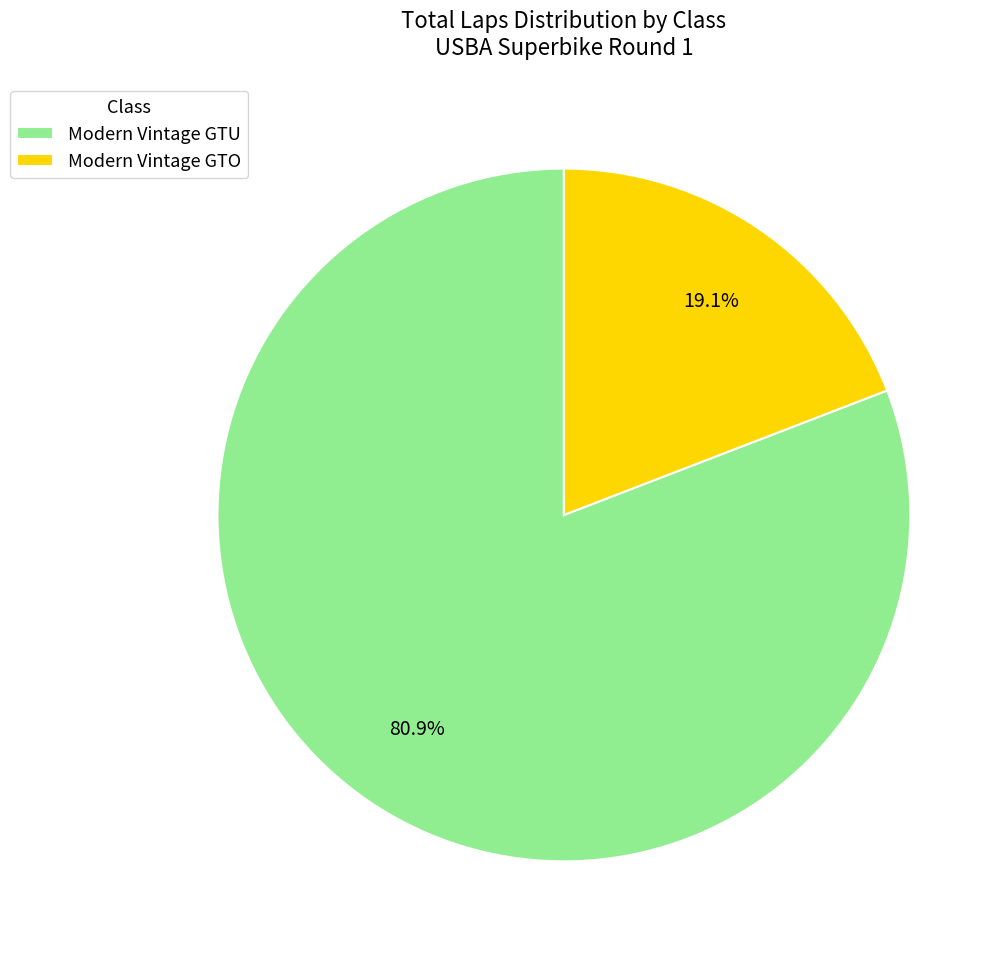

To the nearest percent, what is the average slice percentage?

50%